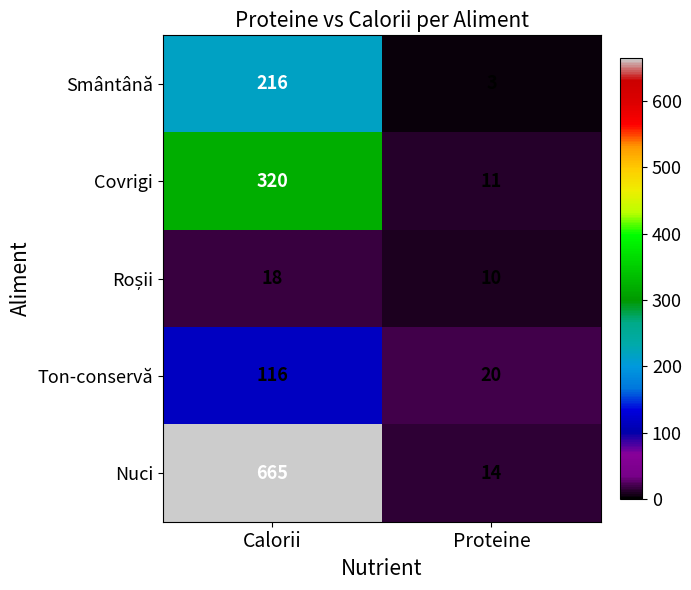

List the labels in order of Smântână value, smallest first.

Proteine, Calorii